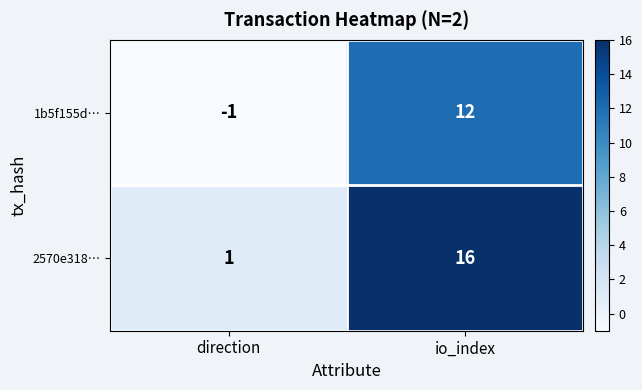

Rank the series by their maximum value, from highest to lowest.

2570e318…, 1b5f155d…